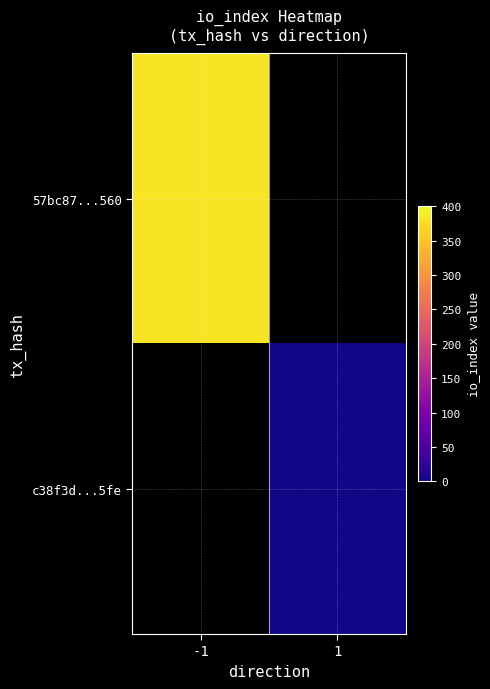

At which category does the chart reach its peak across all series?

-1